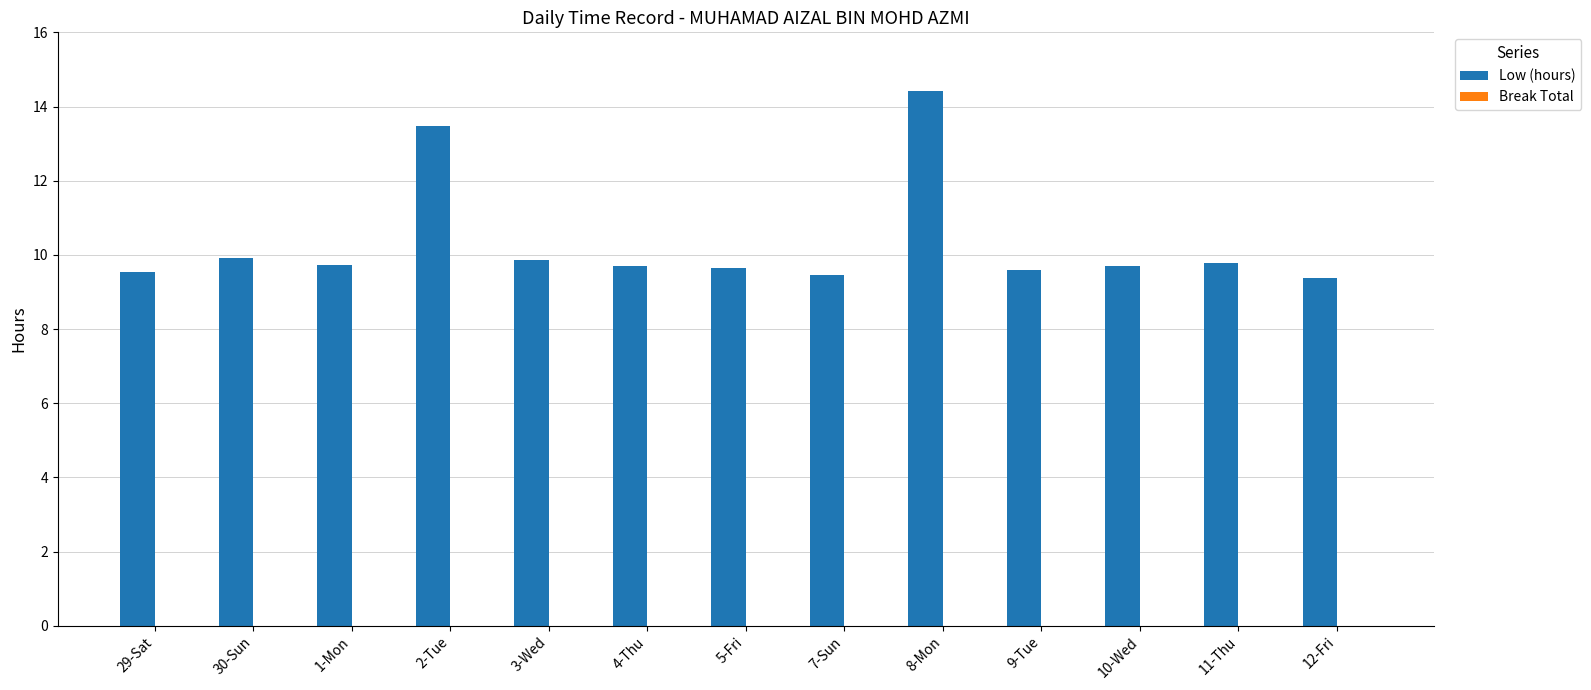

What is the sum of the values at 29-Sat and 1-Mon?

19.3